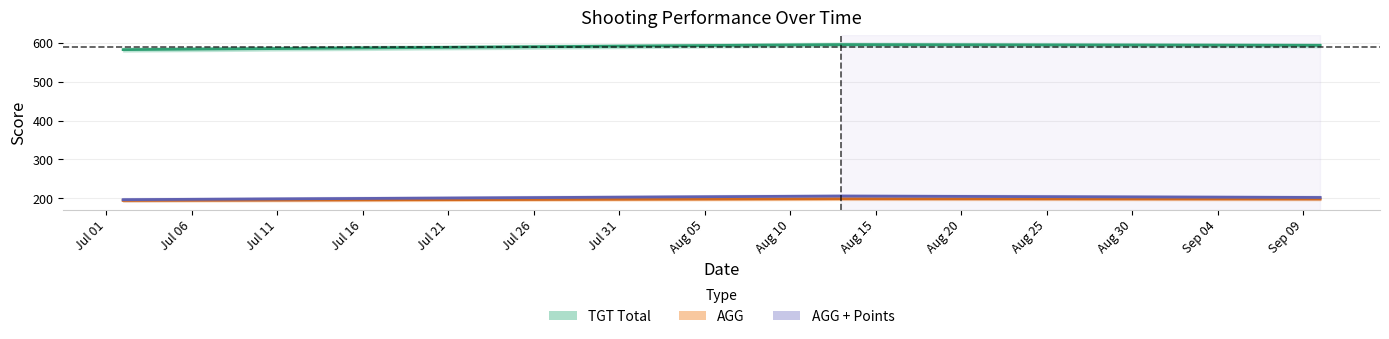

The AGG series shows 194.3 at Jul 01. True or false?

True